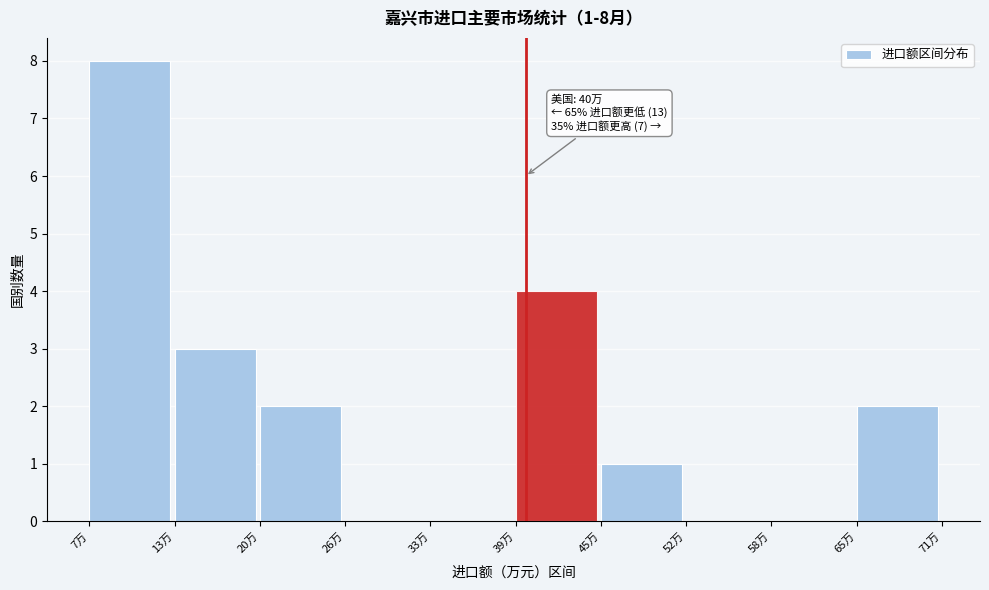

Reading right to left, list all the values displayed in this chart.

65万=2	58万=0	52万=0	45万=1	39万=4	33万=0	26万=0	20万=2	13万=3	7万=8